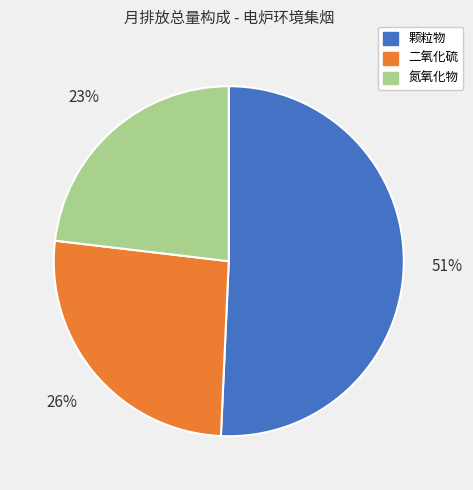

To the nearest percent, what portion does 氮氧化物 represent?

23%